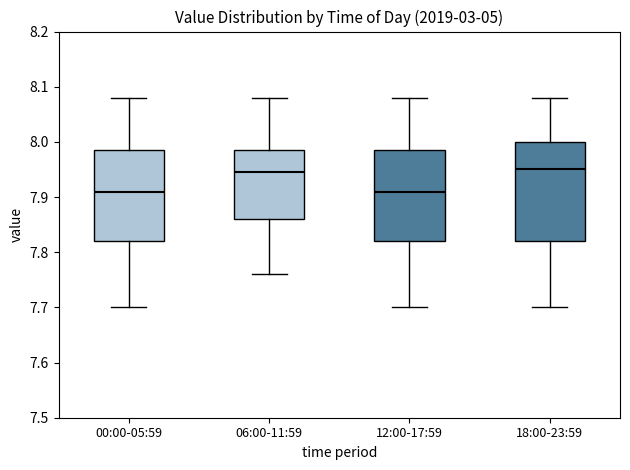

Reading left to right, transcribe this box plot: for each box, give where its median line is, the range the box spans, and where its two whiskers end, as read against the y-axis. The values are not printed on the chart, so give them approximately, as read against the axis.

00:00-05:59: median 7.91, box 7.82 to 7.99, whiskers 7.70 to 8.08
06:00-11:59: median 7.95, box 7.86 to 7.99, whiskers 7.76 to 8.08
12:00-17:59: median 7.91, box 7.82 to 7.99, whiskers 7.70 to 8.08
18:00-23:59: median 7.95, box 7.82 to 8.00, whiskers 7.70 to 8.08